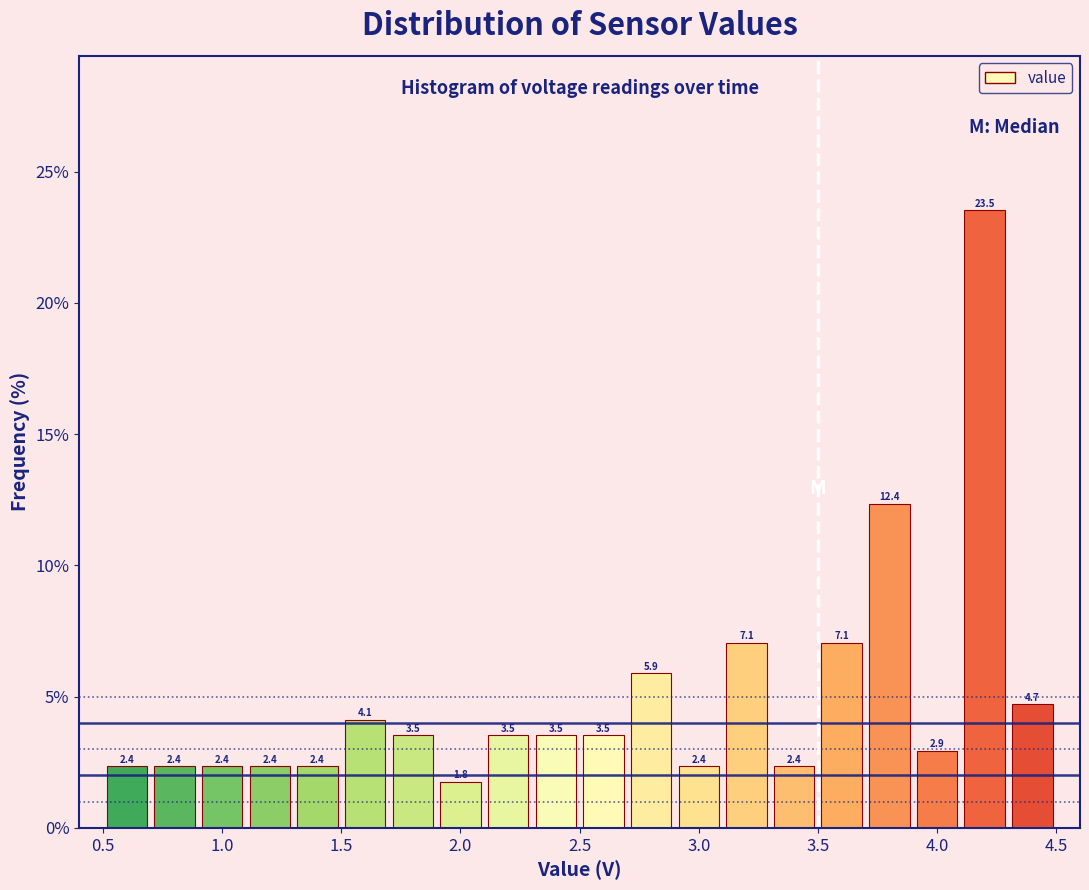

How tall is the bar that spans 0.9 to 1.1 on the x-axis?

2.4